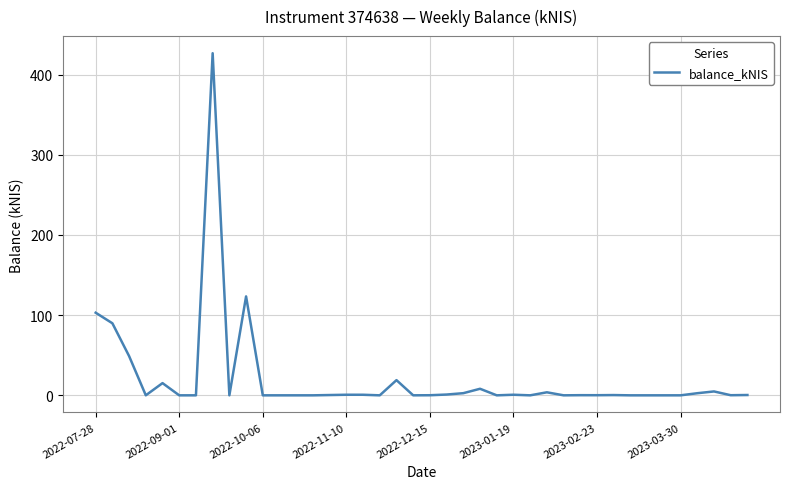

Does the chart display data point markers on the line(s)?

No